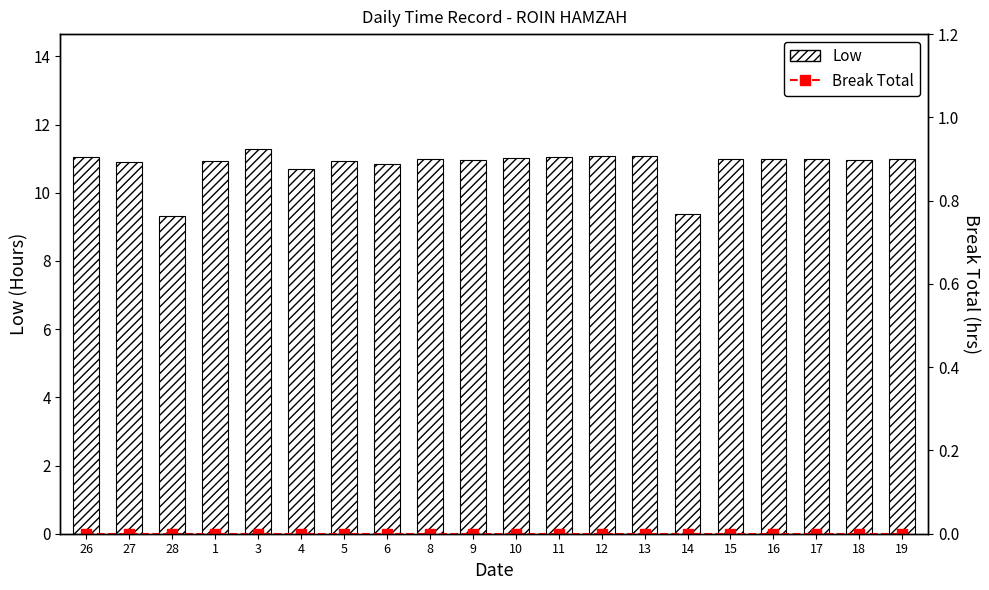

At how many categories does at least one series exceed 5?

20